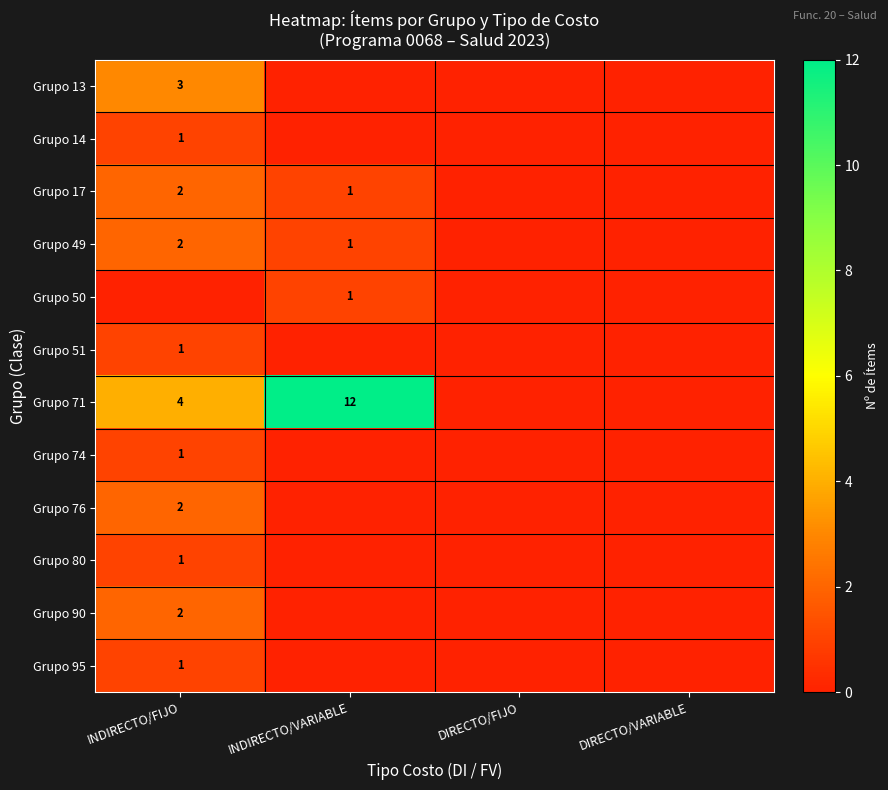

The Grupo 90 series shows 1 at INDIRECTO/FIJO. True or false?

False